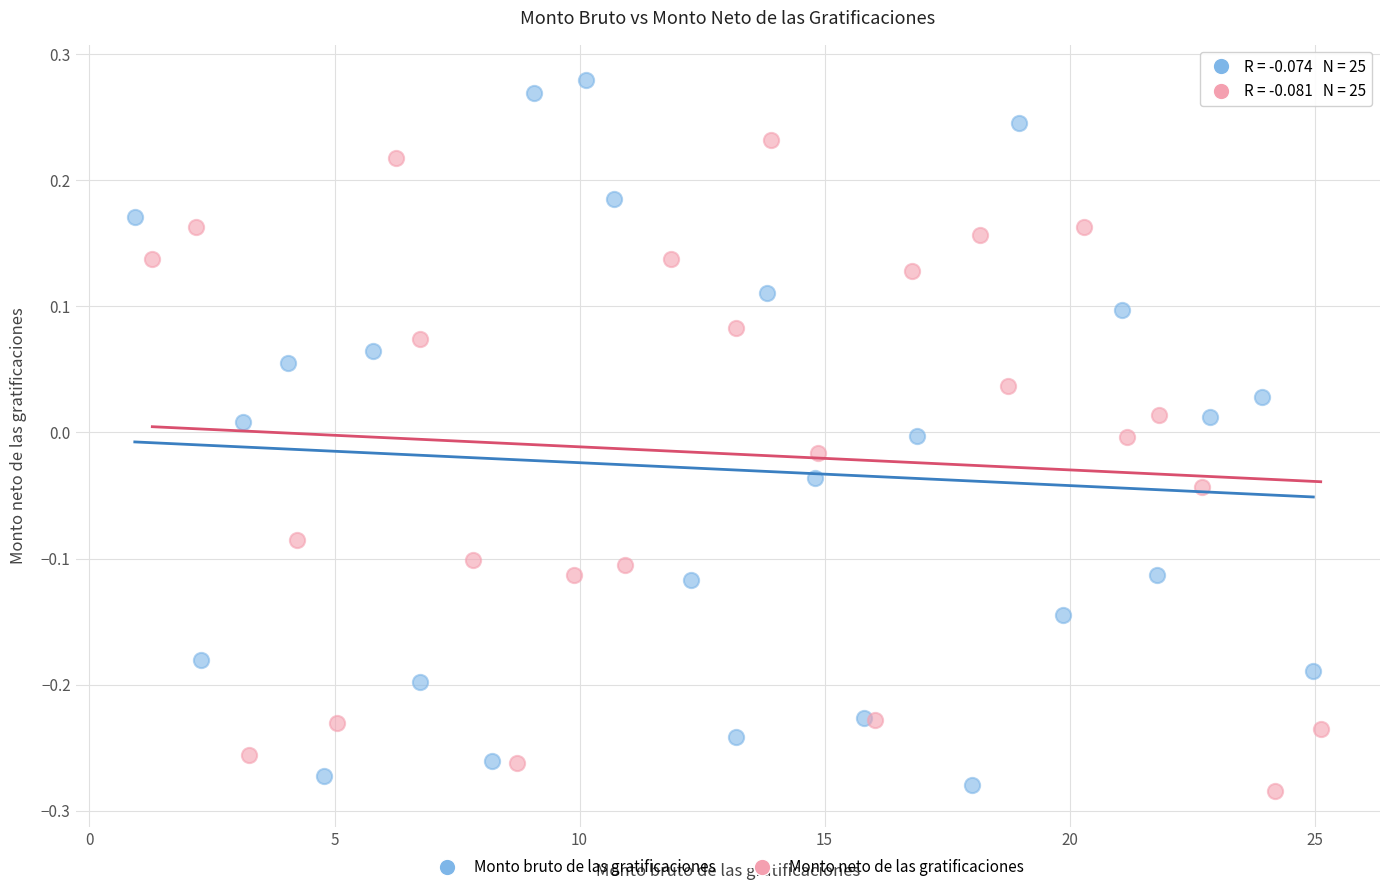

Which series has the largest Y range (max minus min)?

Monto bruto de las gratificaciones